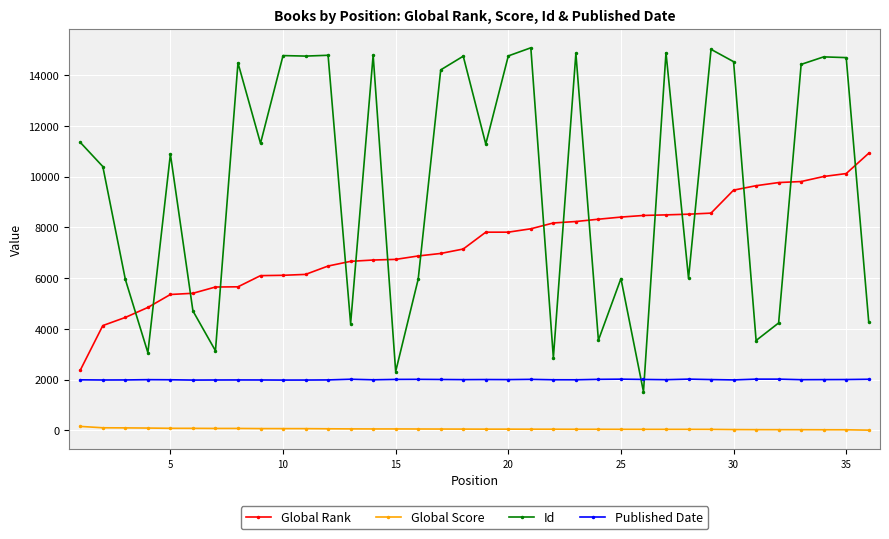

List the series in order of their overall mean, lowest first.

Global Score, Published Date, Global Rank, Id